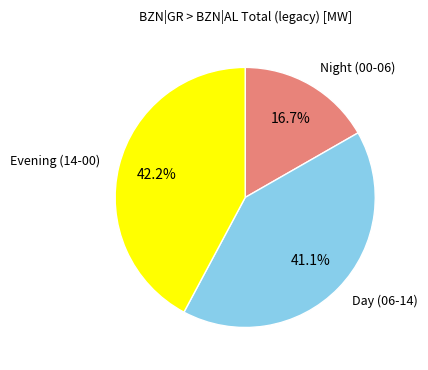

Is the sum of Night (00-06) and Evening (14-00) greater than half?

Yes